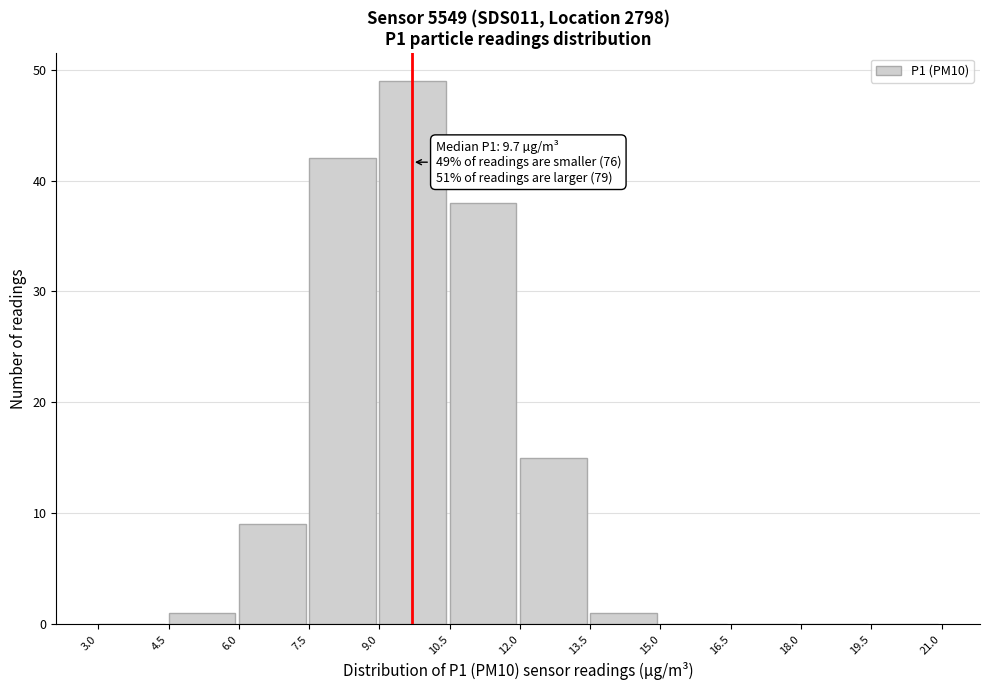

Over which range of the x-axis is the bar tallest?

9.0 to 10.5